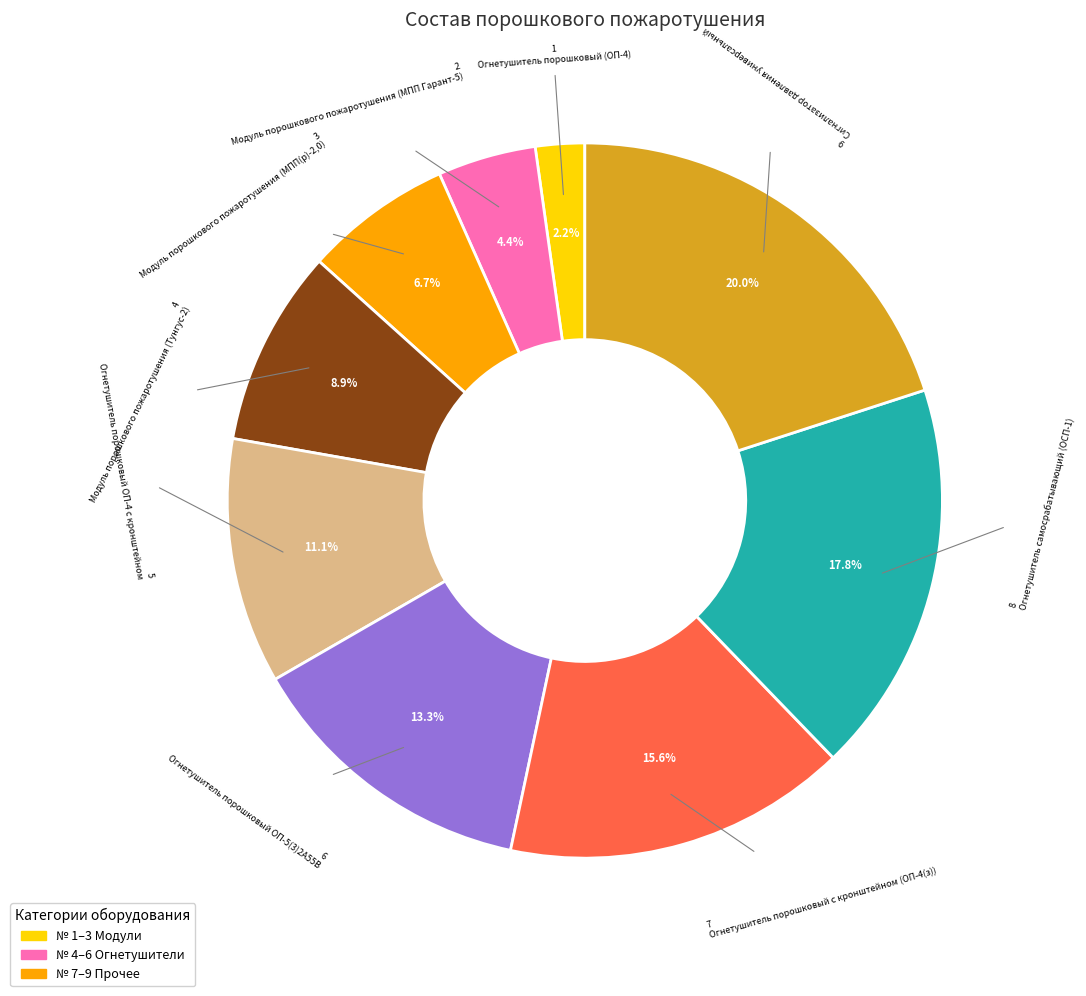

Is there a majority slice in this chart?

No